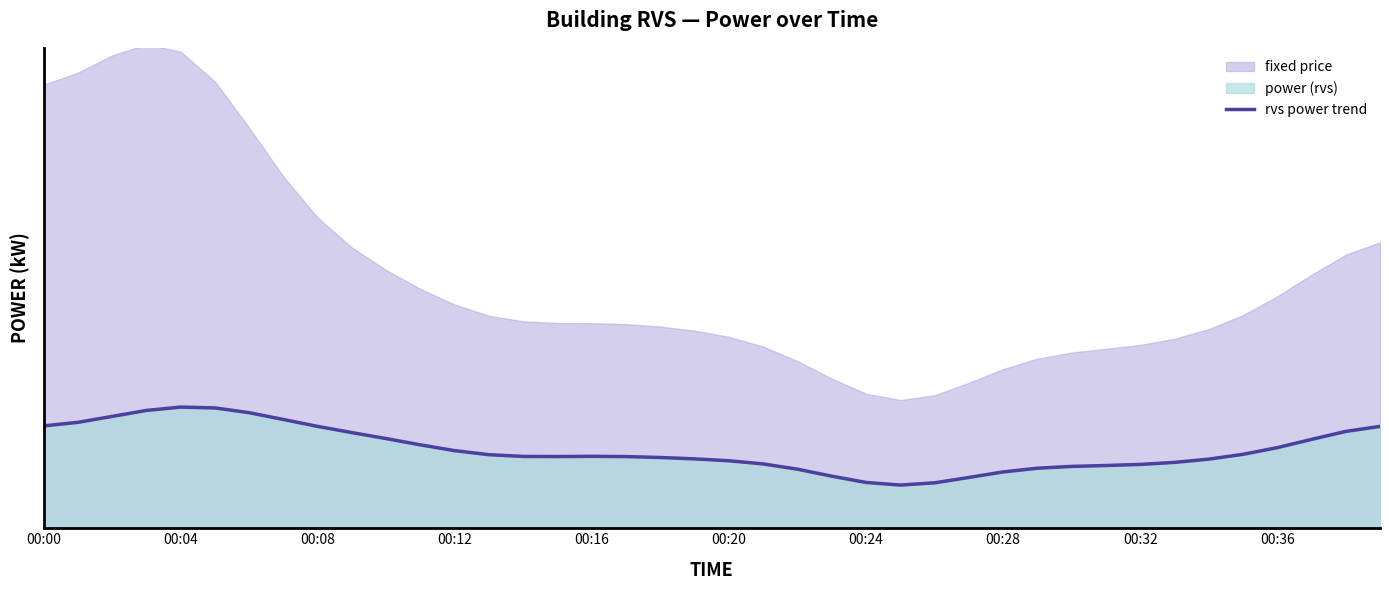

Approximately how many times larger is the value at 00:24 compared to 25?

2.7